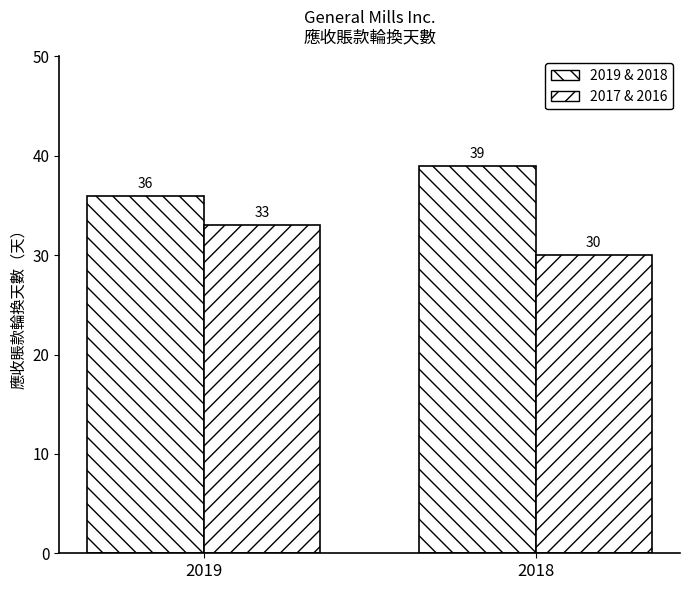

Rank the series at 2019 from lowest to highest value.

2017 & 2016, 2019 & 2018